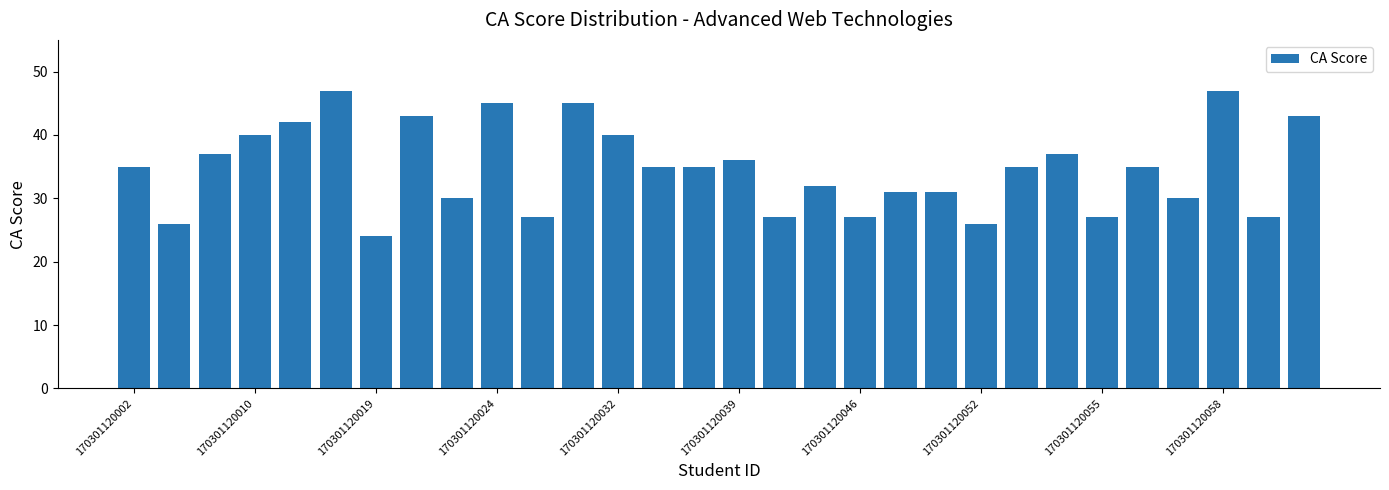

How many bars are there in total?

30